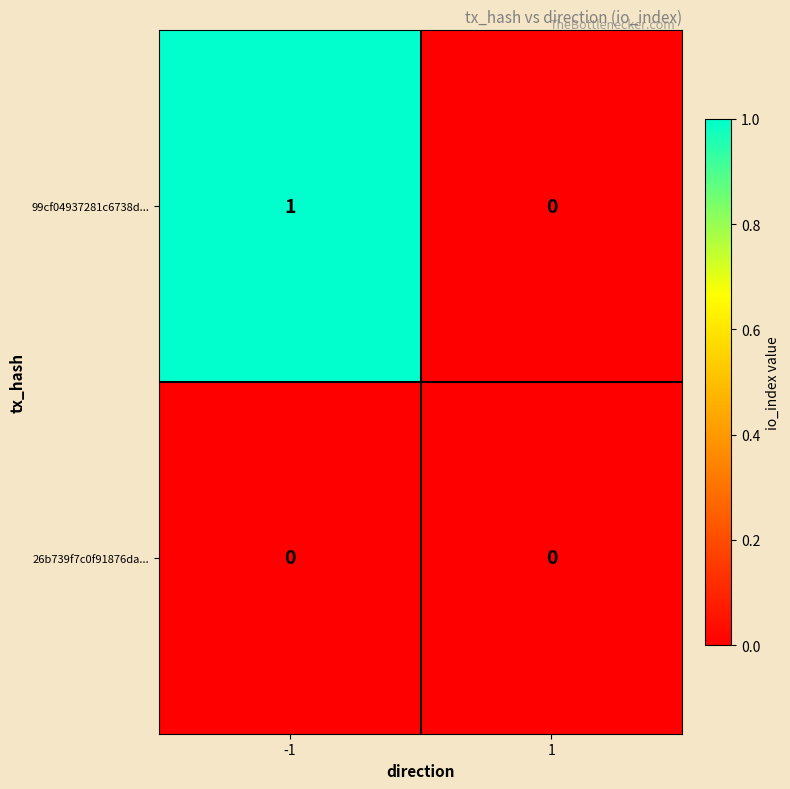

At -1, list the series in order from largest to smallest.

99cf04937281c6738d..., 26b739f7c0f91876da...